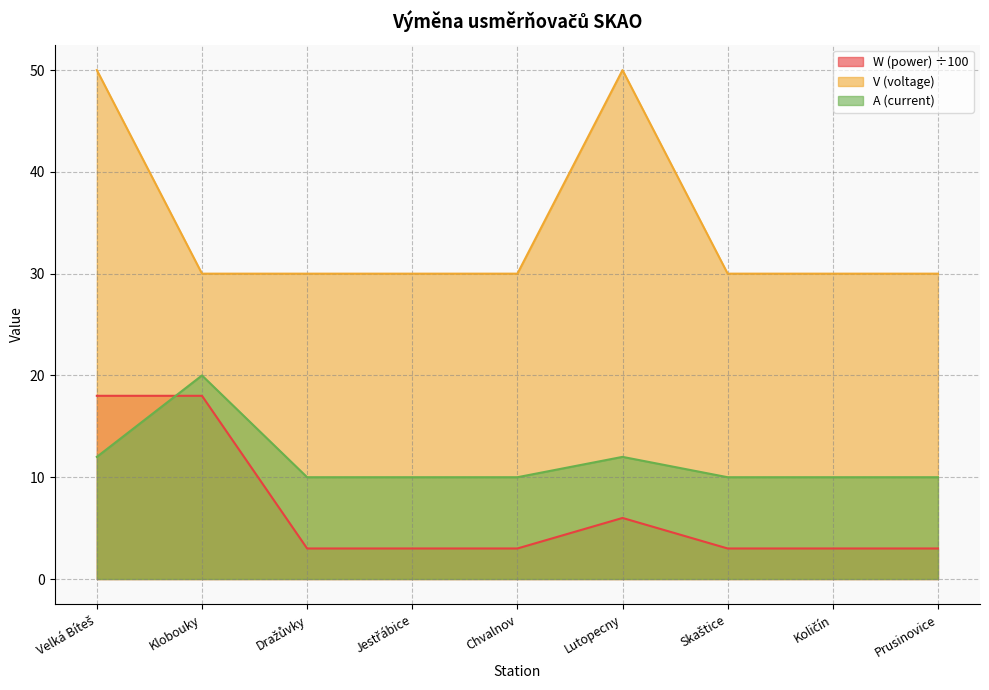

True or false: W (power) and V (voltage) intersect in this chart.

False